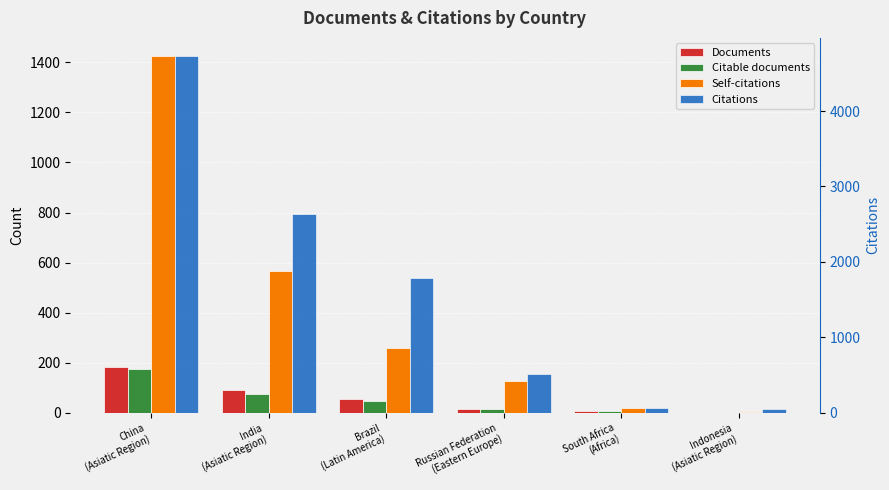

What is the spread (max minus min) of values at Russian Federation
(Eastern Europe)?

504